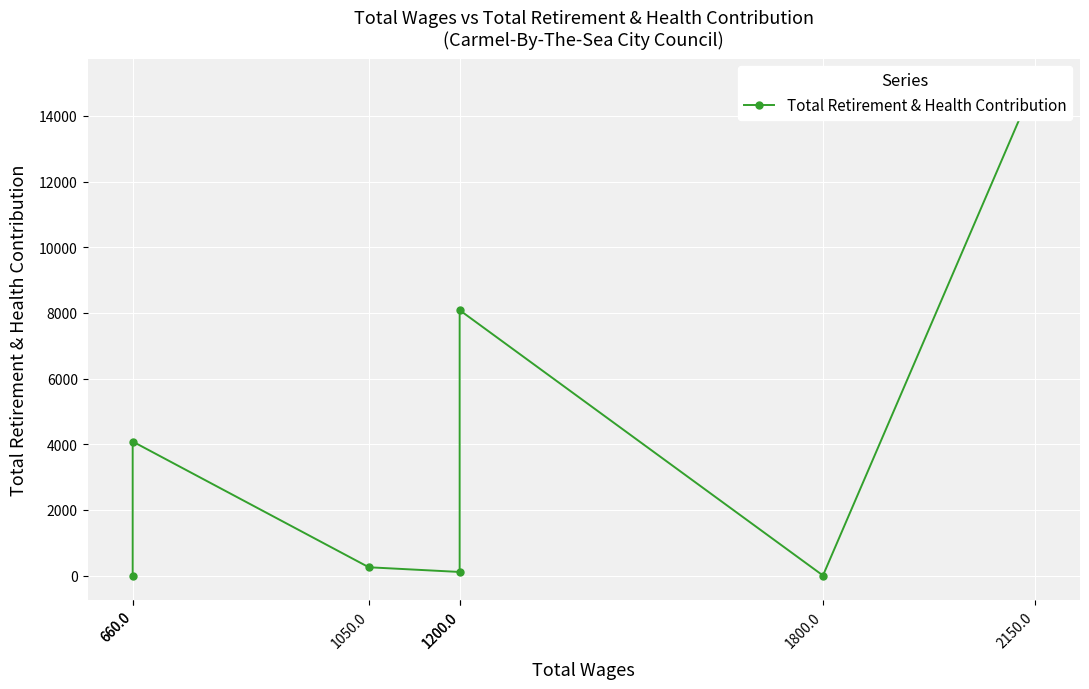

What is the sum of all values?

27525